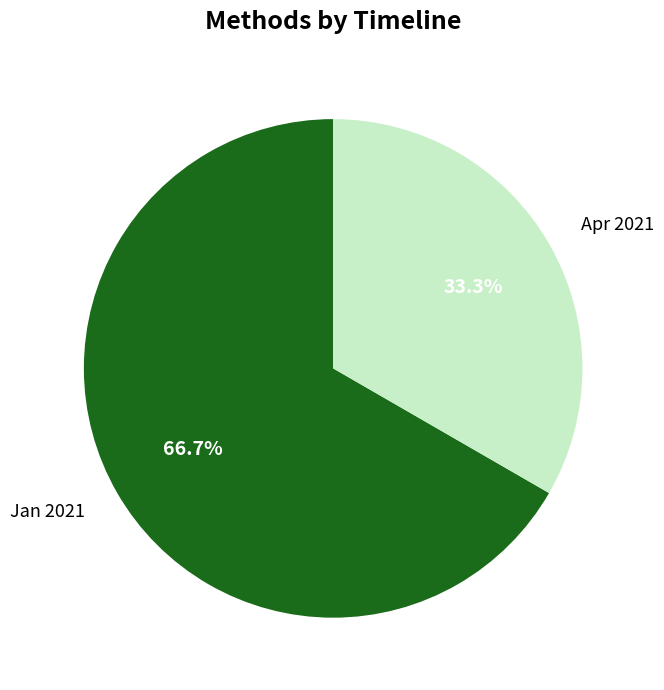

What is the smallest slice in the pie chart?

Apr 2021